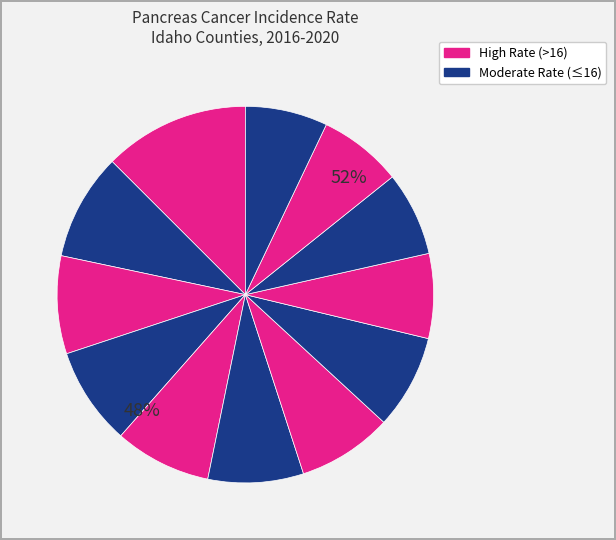

How many slices are in this pie chart?

12